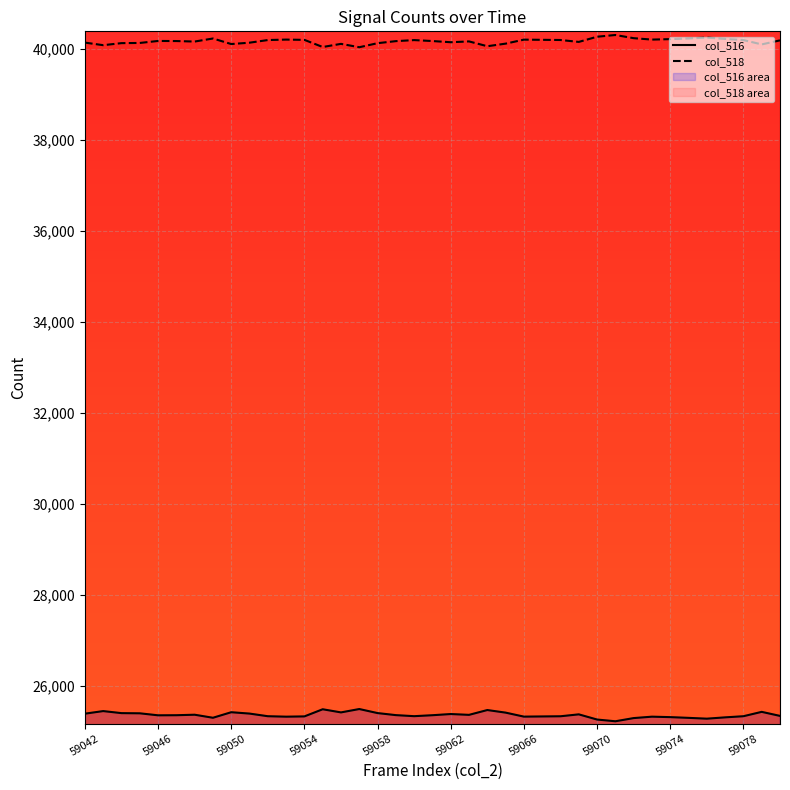

True or false: col_518 has more than 2 interior local peaks.

True